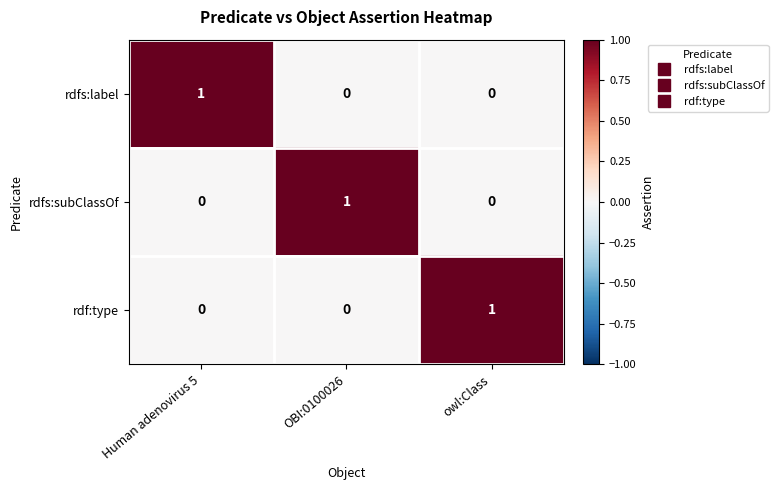

True or false: rdf:type has a value of 1 at owl:Class.

True